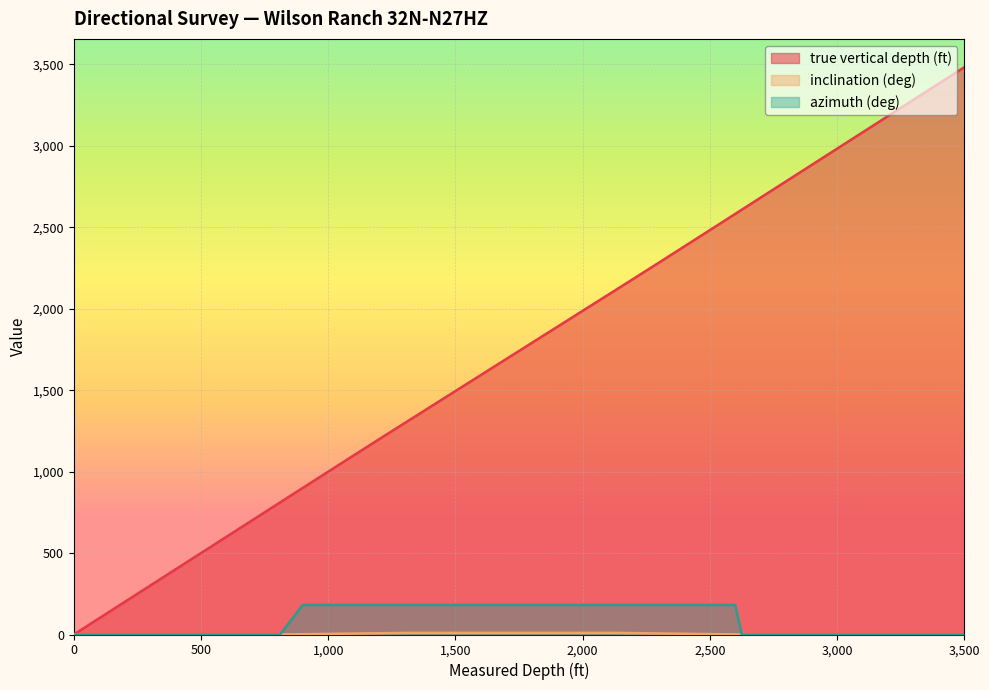

What are all the series names shown in the legend?

true vertical depth (ft), inclination (deg), azimuth (deg)